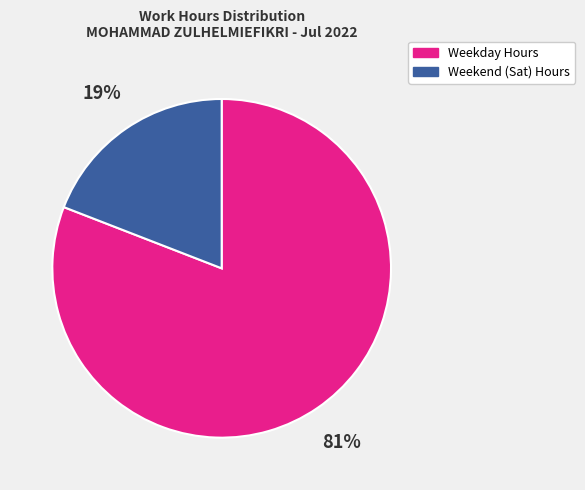

Is there any slice that represents more than half of the pie?

Yes